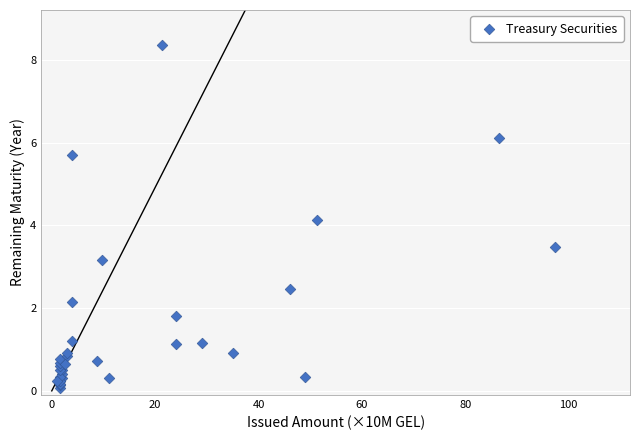

What Y value in the scatter plot is closest to 4?

4.1